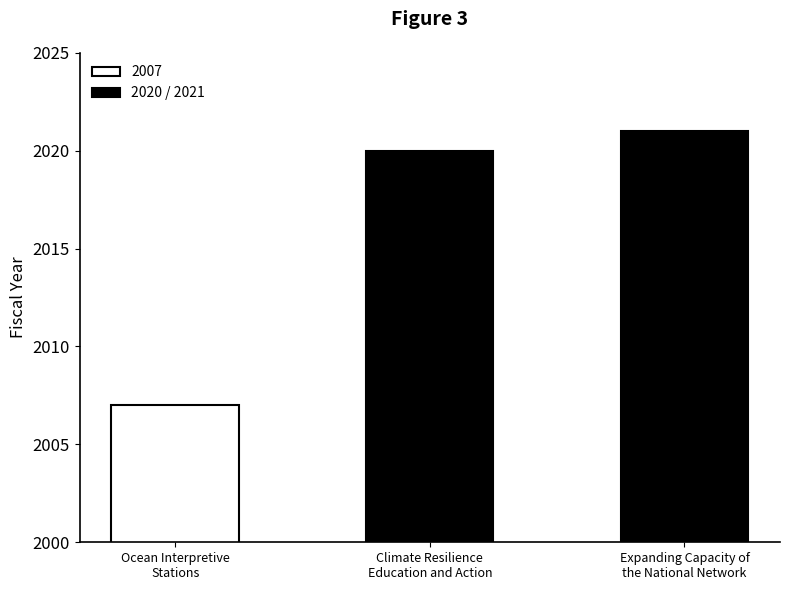

What is the label of the 3rd bar from the left?

Expanding Capacity of
the National Network